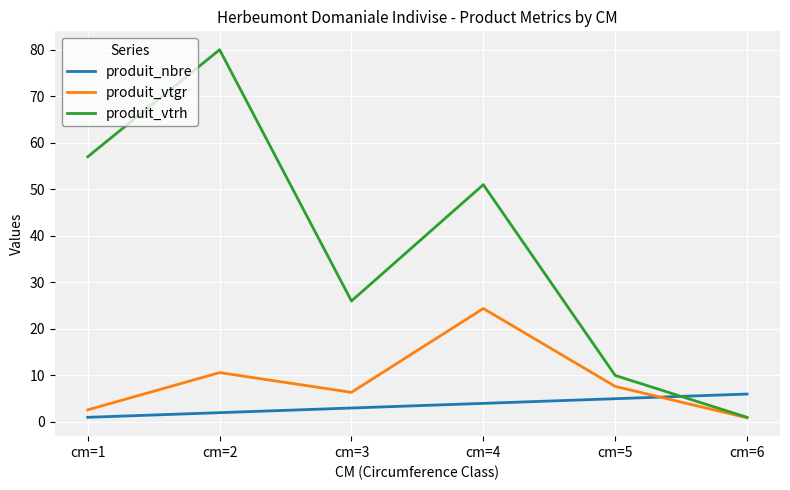

Which series changed the most between cm=2 and cm=3?

produit_vtrh